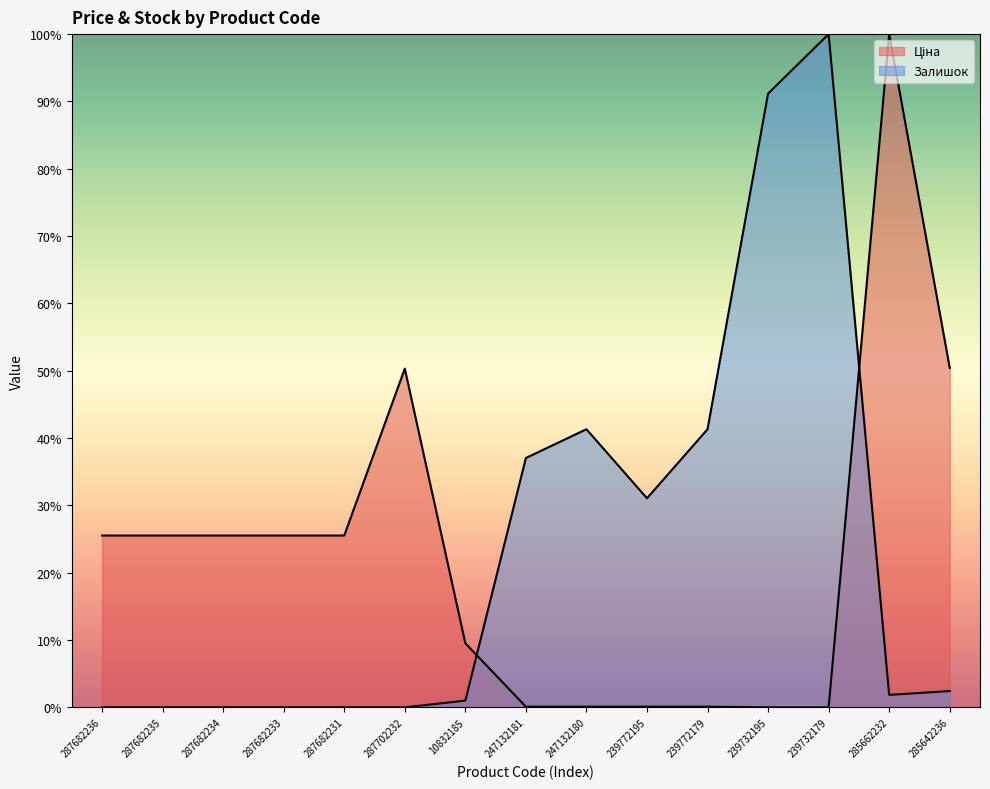

How many data points in Залишок are less than 1?

7